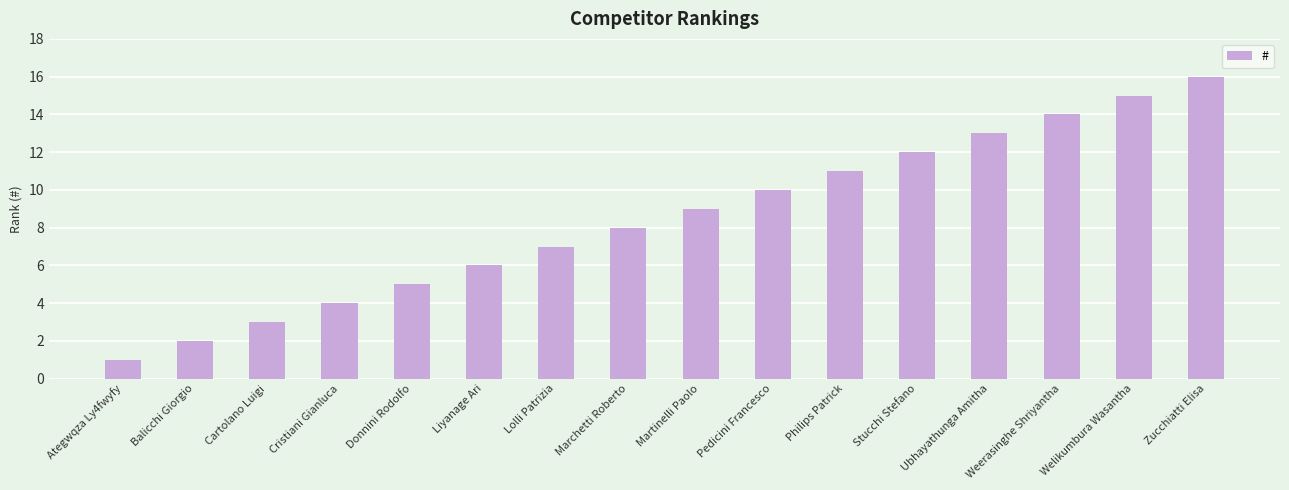

Approximately how many times larger is the value at Ubhayathunga Amitha compared to Martinelli Paolo?

1.4